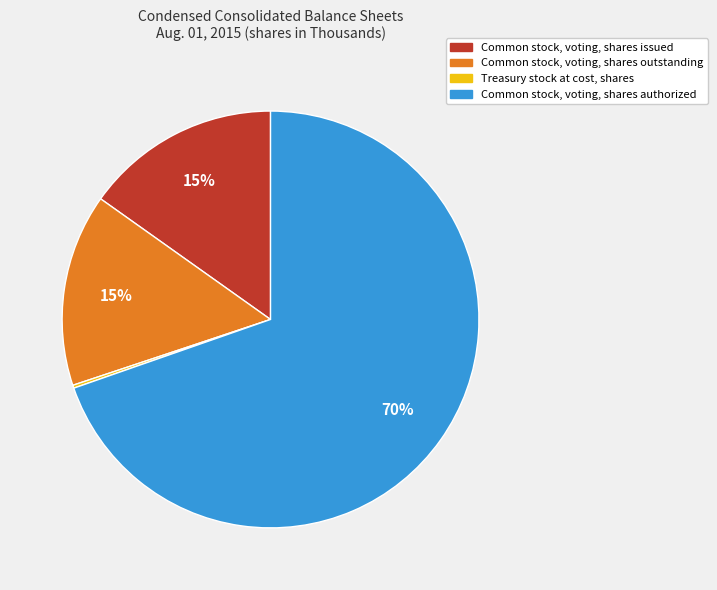

Which slice is the largest?

Common stock, voting, shares authorized